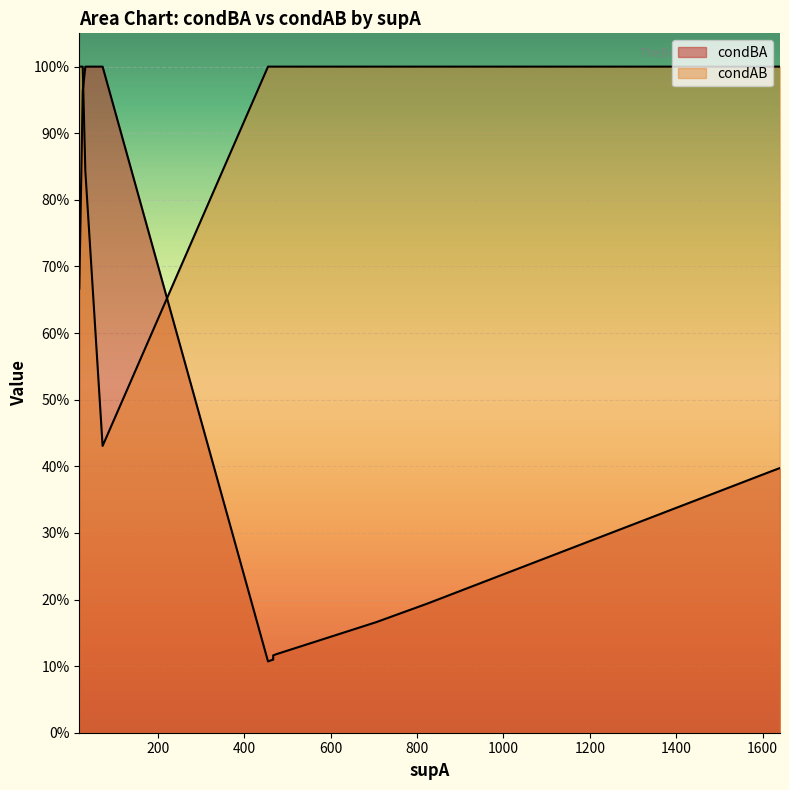

At which category is the sum across all series the highest?

26